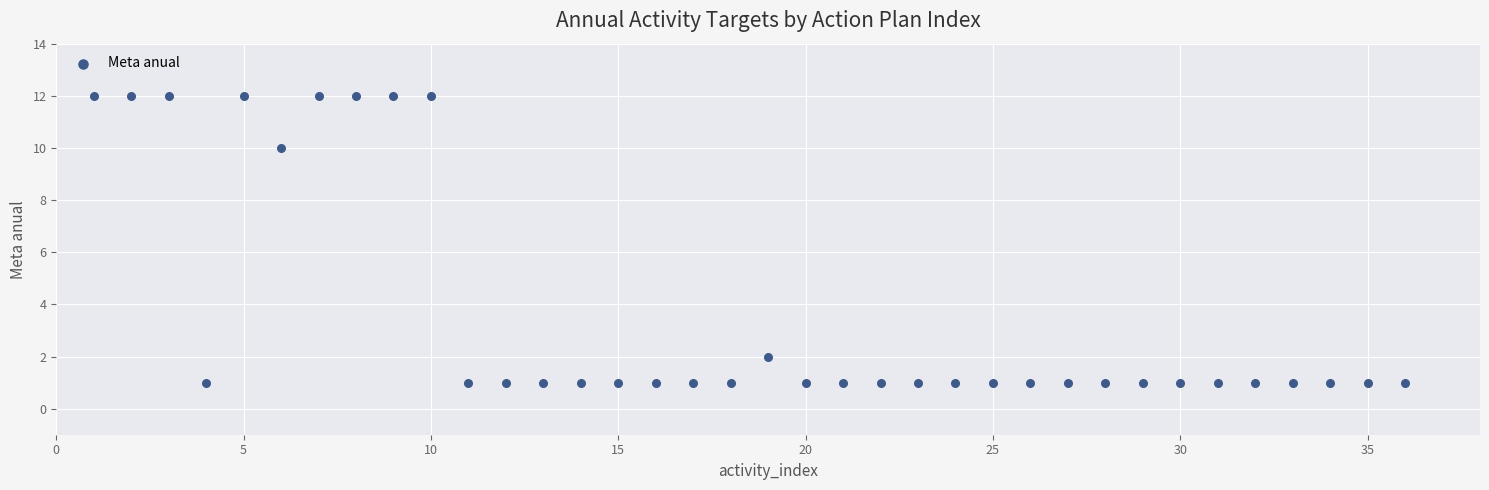

What is the range of Y values (max minus min)?

11